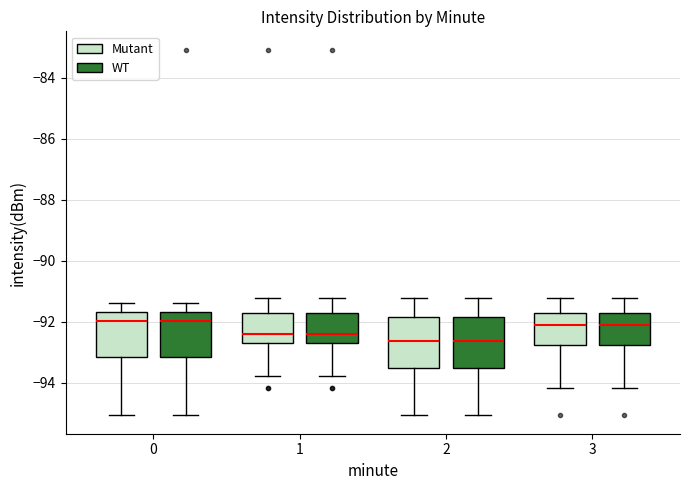

Reading left to right, read every box against the y-axis: the position of its median line, the range the box covers, and the ends of its whiskers. The values are not printed on the chart, so give them approximately, as read against the axis.

0 (Mutant): median -92.0, box -93.2 to -91.6, whiskers -95.0 to -91.4
0 (WT): median -92.0, box -93.2 to -91.6, whiskers -95.0 to -91.4
1 (Mutant): median -92.4, box -92.8 to -91.8, whiskers -93.8 to -91.2
1 (WT): median -92.4, box -92.8 to -91.8, whiskers -93.8 to -91.2
2 (Mutant): median -92.6, box -93.6 to -91.8, whiskers -95.0 to -91.2
2 (WT): median -92.6, box -93.6 to -91.8, whiskers -95.0 to -91.2
3 (Mutant): median -92.2, box -92.8 to -91.8, whiskers -94.2 to -91.2
3 (WT): median -92.2, box -92.8 to -91.8, whiskers -94.2 to -91.2